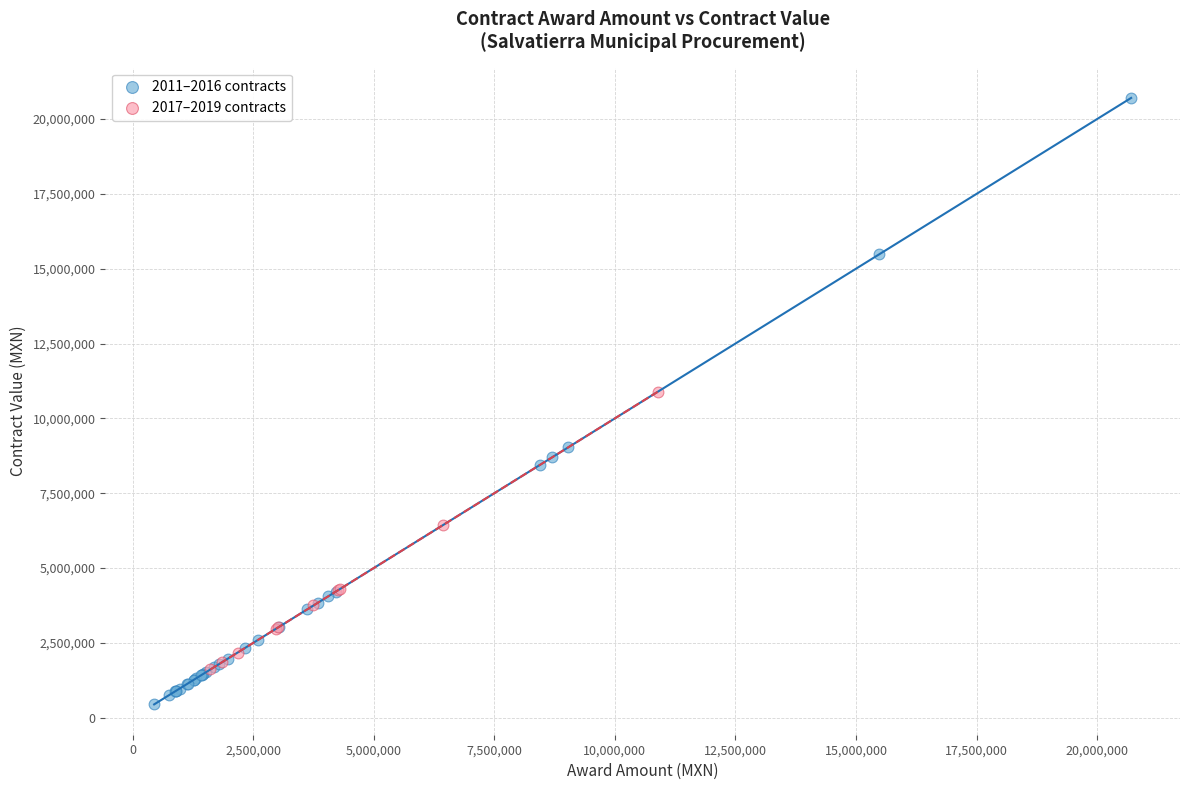

Which series has the largest Y range (max minus min)?

2011–2016 contracts